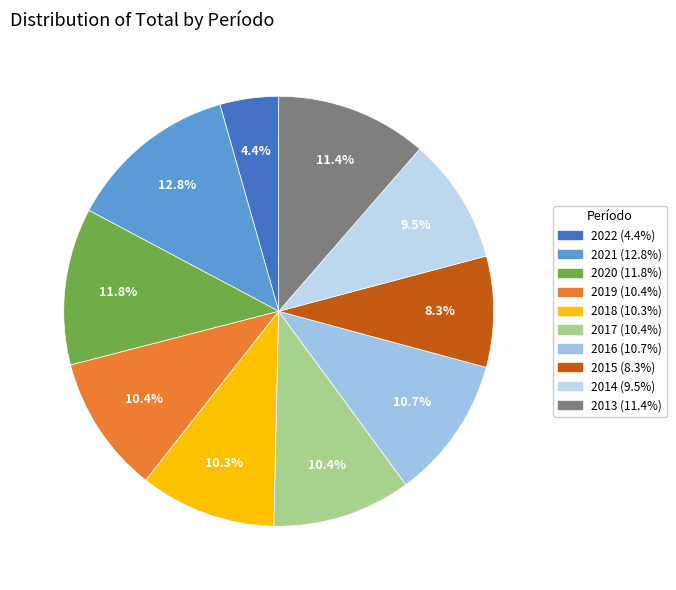

What percentage is the 2013 slice, to the nearest percent?

11%